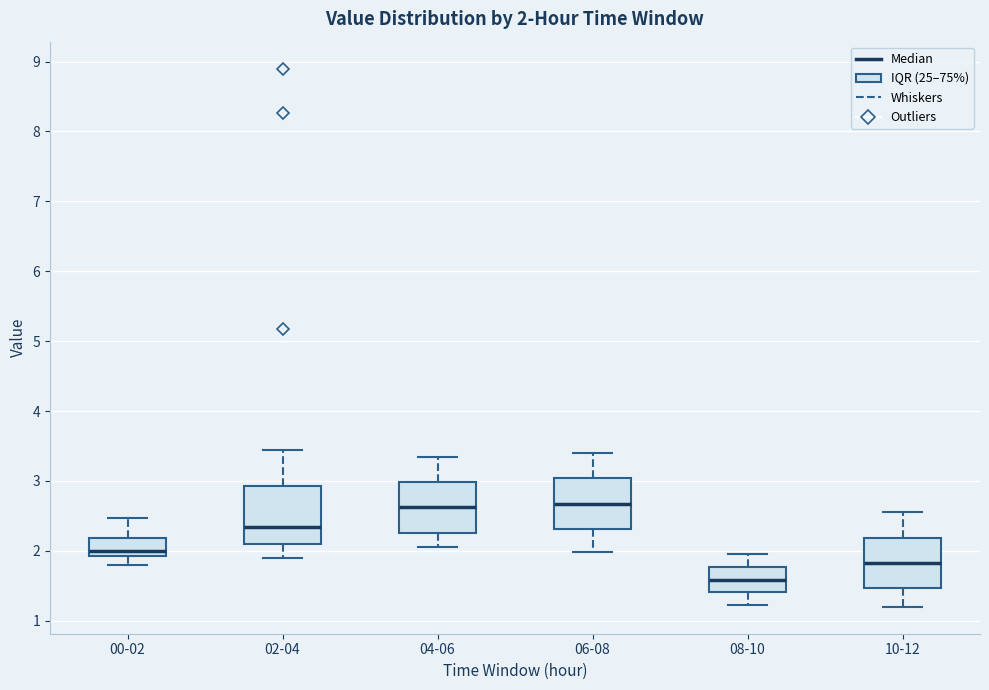

Which box is the tallest, from its lower edge to its upper edge?

02-04